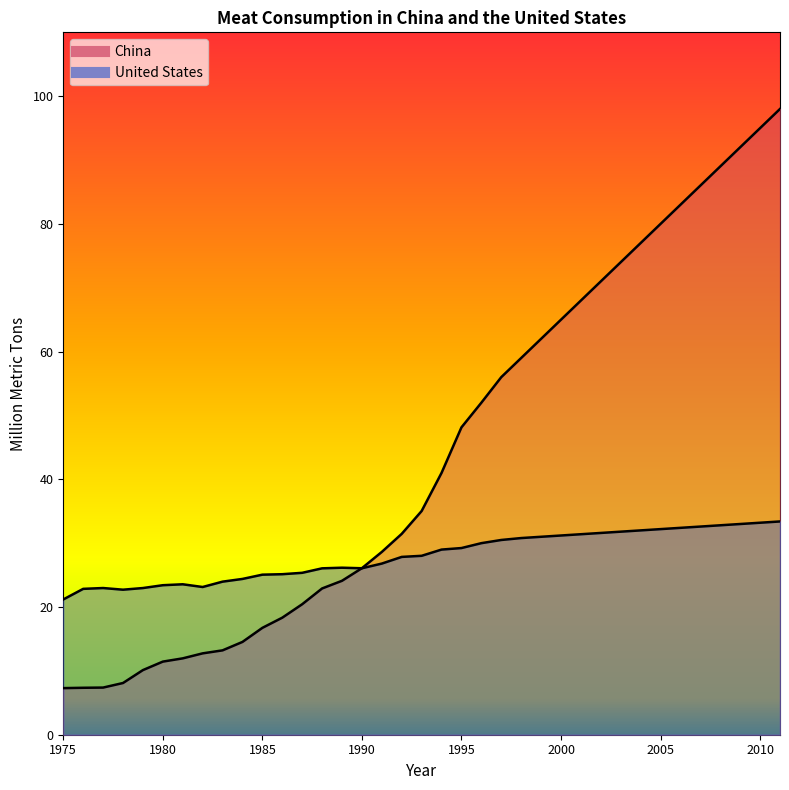

At how many categories does at least one series exceed 63?

12